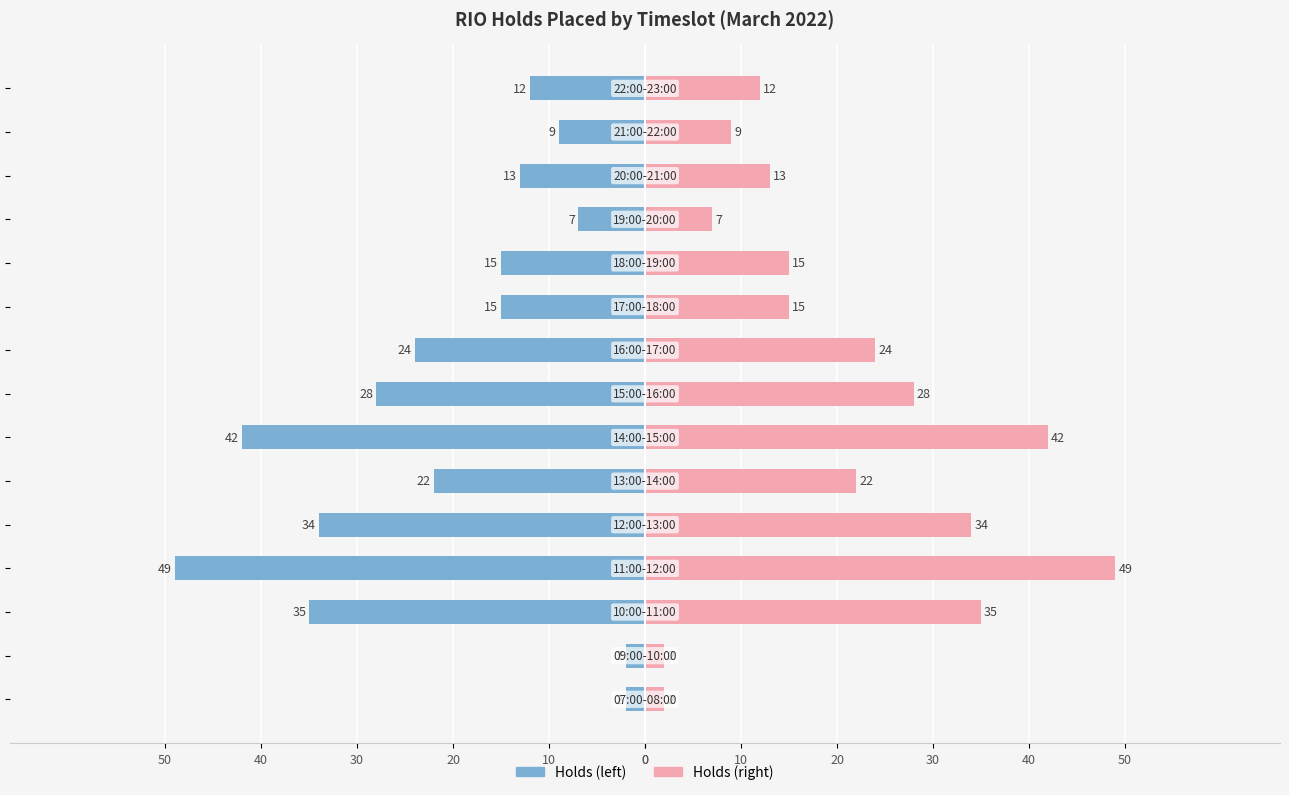

Is the value of RIO Holds Placed at 13 greater than the value of RIO Holds Placed (mirror) at 13?

No